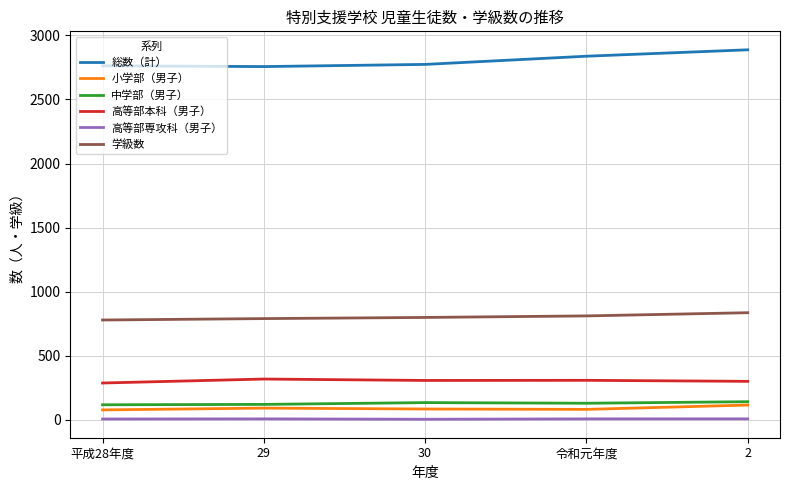

True or false: 中学部（男子） has more than 2 interior local peaks.

False